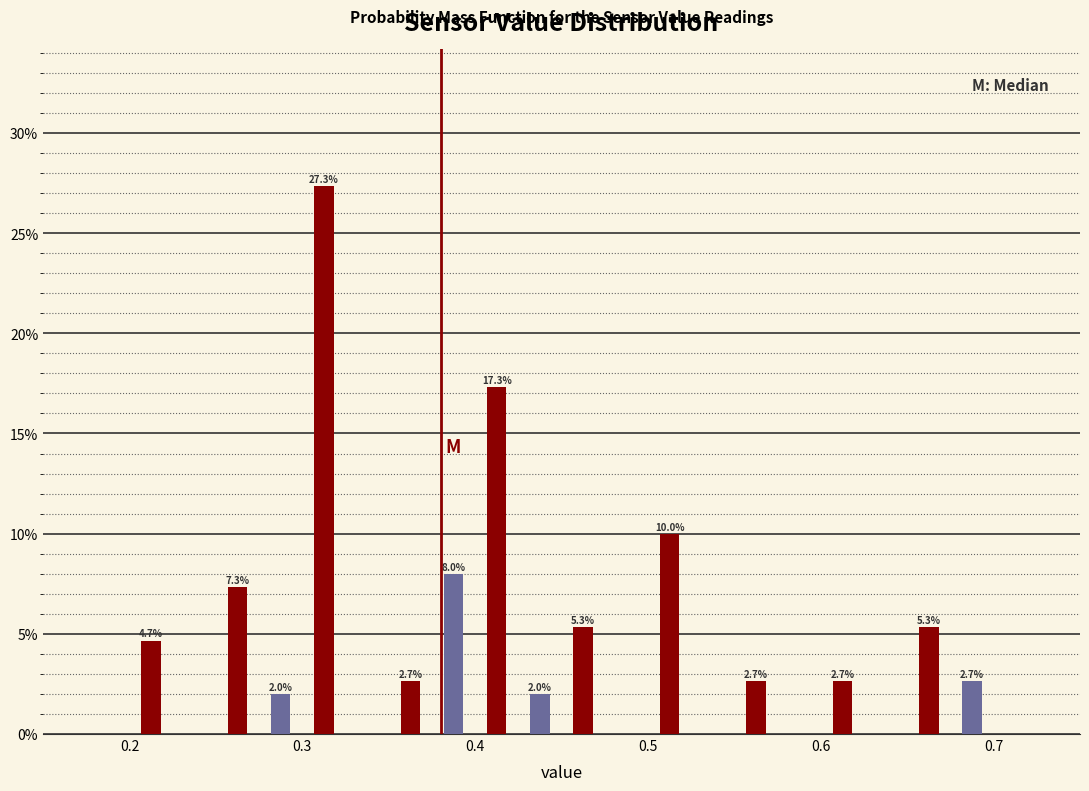

Read against the x-axis, roughly where is the centre of the tallest bar?

0.31